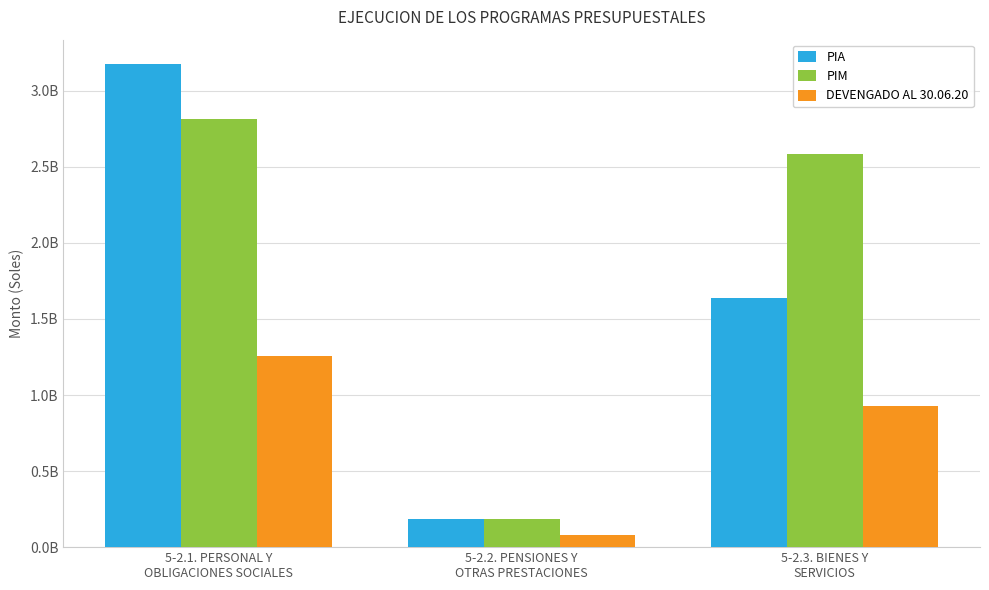

Which series has the largest range (max minus min)?

PIA